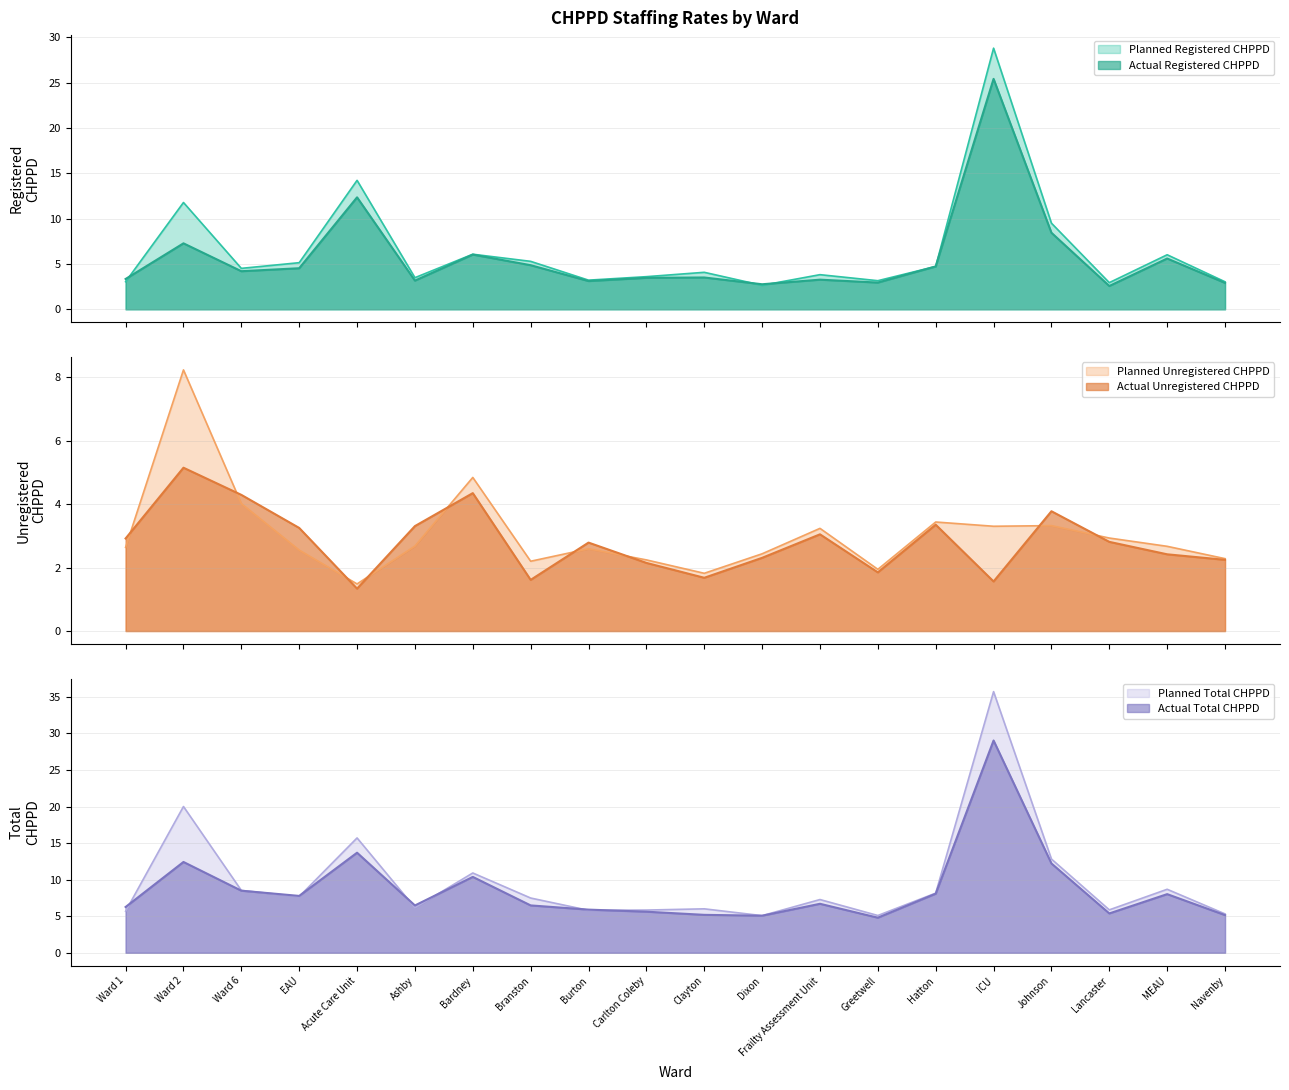

Reading left to right, list all the values displayed in this chart.

Planned Registered CHPPD: Ward 1=3.0	Ward 2=11.8	Ward 6=4.5	EAU=5.1	Acute Care Unit=14.2	Ashby=3.5	Bardney=6.1	Branston=5.3	Burton=3.2	Carlton Coleby=3.6	Clayton=4.1	Dixon=2.6	Frailty Assessment Unit=3.8	Greetwell=3.2	Hatton=4.7	ICU=28.8	Johnson=9.5	Lancaster=2.9	MEAU=6.0	Navenby=3.0
Actual Registered CHPPD: Ward 1=3.3	Ward 2=7.3	Ward 6=4.2	EAU=4.5	Acute Care Unit=12.4	Ashby=3.2	Bardney=6.0	Branston=4.9	Burton=3.1	Carlton Coleby=3.5	Clayton=3.5	Dixon=2.8	Frailty Assessment Unit=3.3	Greetwell=3.0	Hatton=4.7	ICU=25.4	Johnson=8.4	Lancaster=2.6	MEAU=5.6	Navenby=2.9
Planned Unregistered CHPPD: Ward 1=2.6	Ward 2=8.2	Ward 6=4.0	EAU=2.5	Acute Care Unit=1.5	Ashby=2.7	Bardney=4.8	Branston=2.2	Burton=2.6	Carlton Coleby=2.2	Clayton=1.8	Dixon=2.4	Frailty Assessment Unit=3.2	Greetwell=1.9	Hatton=3.4	ICU=3.3	Johnson=3.3	Lancaster=2.9	MEAU=2.7	Navenby=2.3
Actual Unregistered CHPPD: Ward 1=2.9	Ward 2=5.1	Ward 6=4.3	EAU=3.2	Acute Care Unit=1.3	Ashby=3.3	Bardney=4.3	Branston=1.6	Burton=2.8	Carlton Coleby=2.1	Clayton=1.7	Dixon=2.3	Frailty Assessment Unit=3.0	Greetwell=1.8	Hatton=3.3	ICU=1.6	Johnson=3.8	Lancaster=2.8	MEAU=2.4	Navenby=2.2
Planned Total CHPPD: Ward 1=5.7	Ward 2=20.0	Ward 6=8.5	EAU=7.7	Acute Care Unit=15.7	Ashby=6.2	Bardney=10.9	Branston=7.5	Burton=5.8	Carlton Coleby=5.8	Clayton=6.0	Dixon=5.1	Frailty Assessment Unit=7.3	Greetwell=5.1	Hatton=8.2	ICU=35.7	Johnson=12.8	Lancaster=5.9	MEAU=8.7	Navenby=5.3
Actual Total CHPPD: Ward 1=6.3	Ward 2=12.4	Ward 6=8.5	EAU=7.8	Acute Care Unit=13.7	Ashby=6.5	Bardney=10.4	Branston=6.5	Burton=5.9	Carlton Coleby=5.6	Clayton=5.2	Dixon=5.1	Frailty Assessment Unit=6.7	Greetwell=4.8	Hatton=8.1	ICU=29.0	Johnson=12.2	Lancaster=5.4	MEAU=8.0	Navenby=5.2